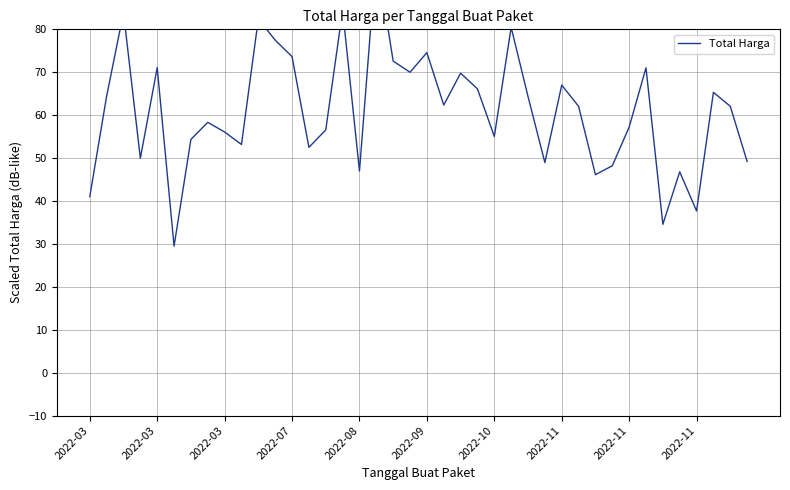

Is it true that the value at 2022-11 is 32.5?

False